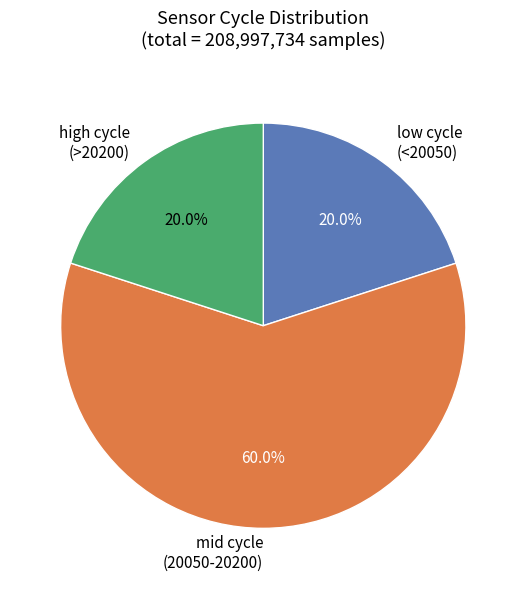

How many slices are in this pie chart?

3